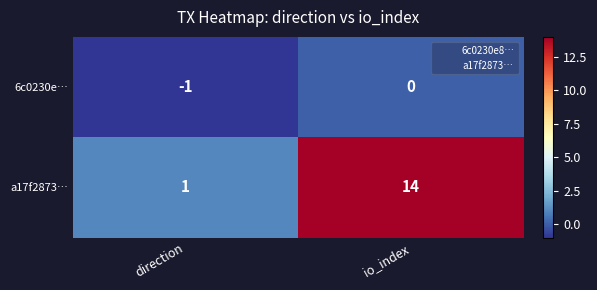

What is the sum of the a17f2873… values at direction and io_index?

15